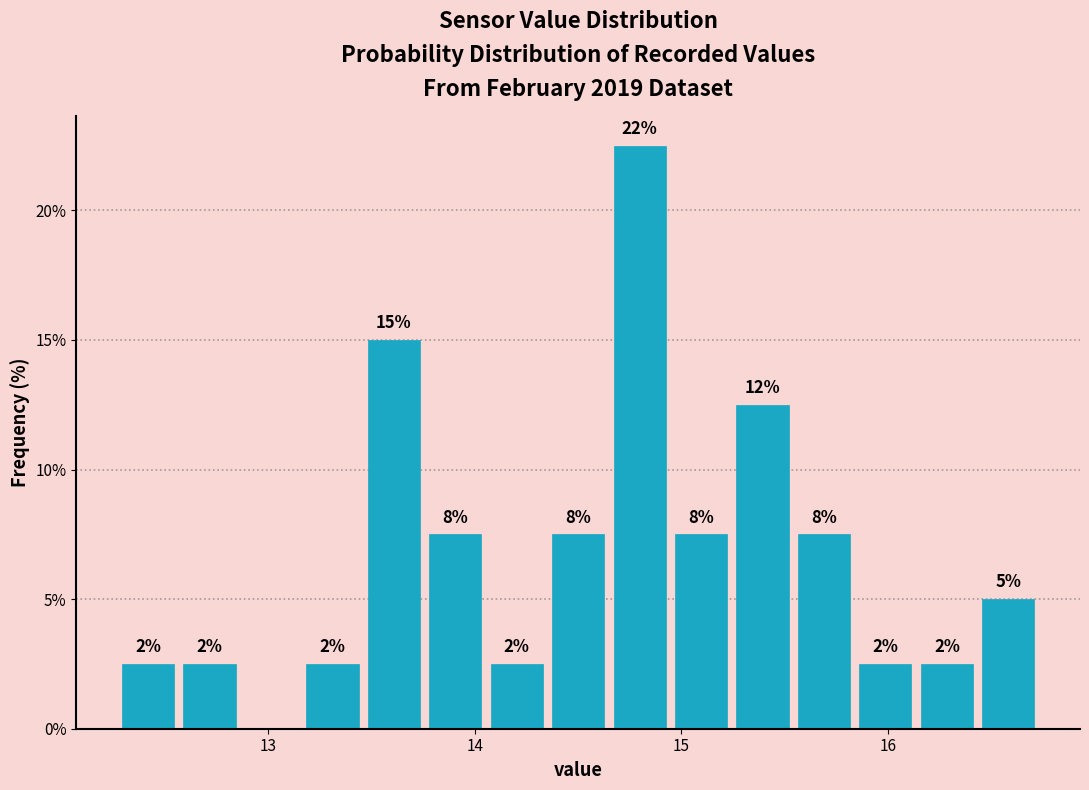

Around what value on the x-axis is the tallest bar? Give the approximate position of its centre, as read against the axis.

14.8